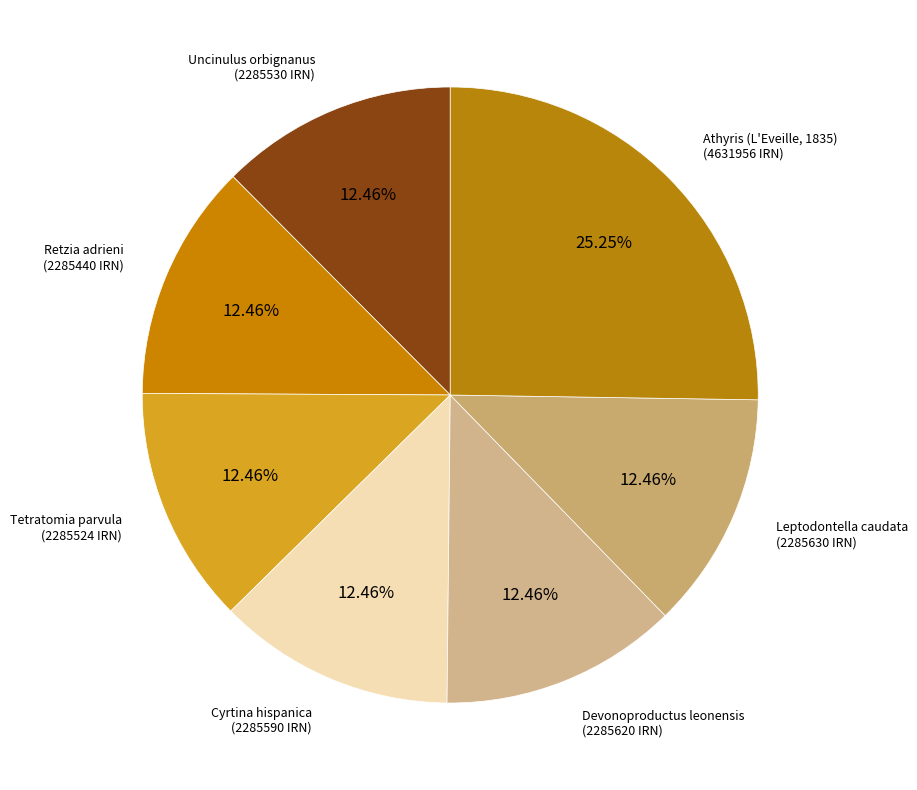

Count the number of slices in the pie.

7